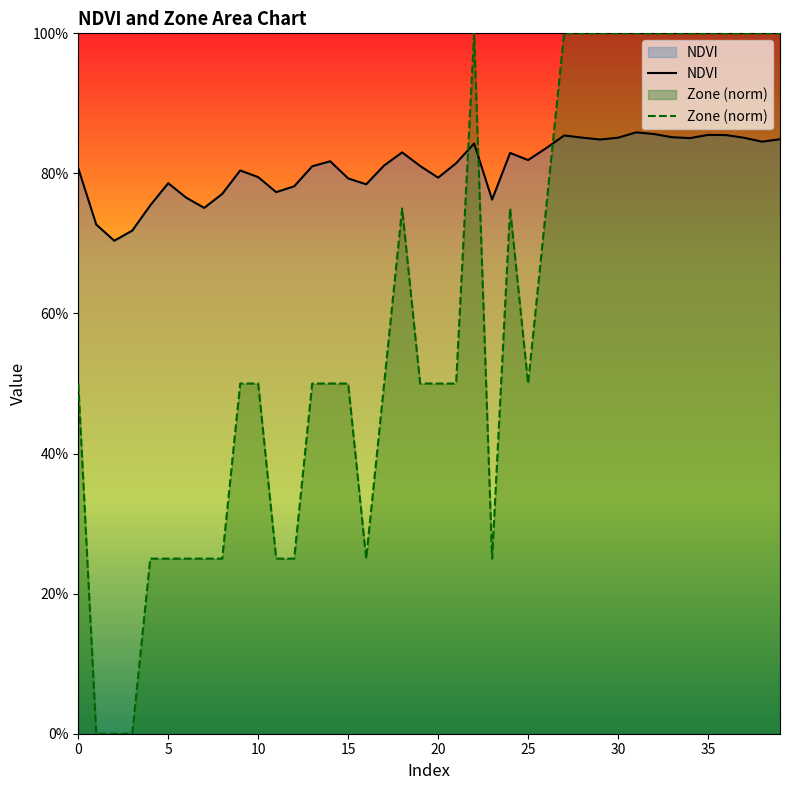

Read the Zone value at 13.

0.5